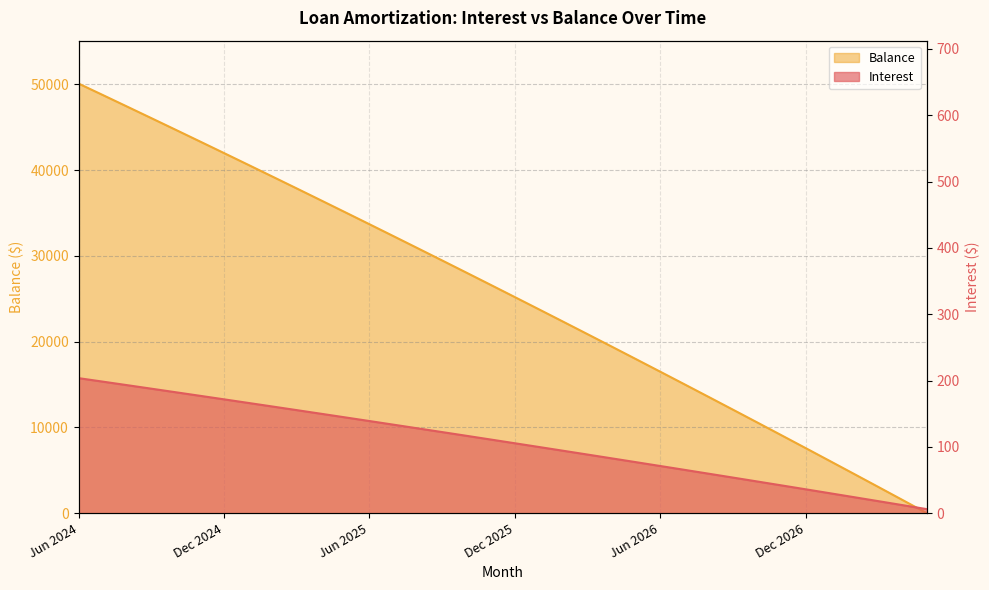

At which label is Balance closest to 25047?

Dec 2025